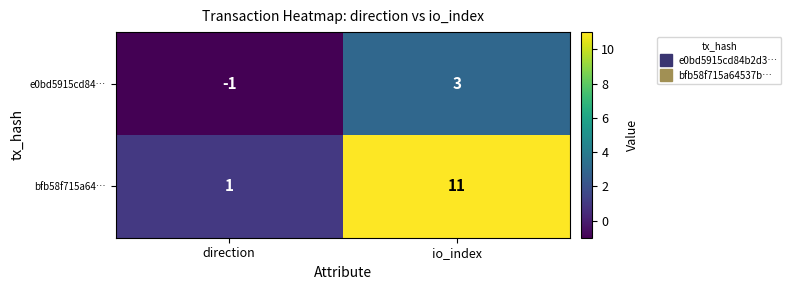

True or false: bfb58f715a64… has a value of 11 at io_index.

True